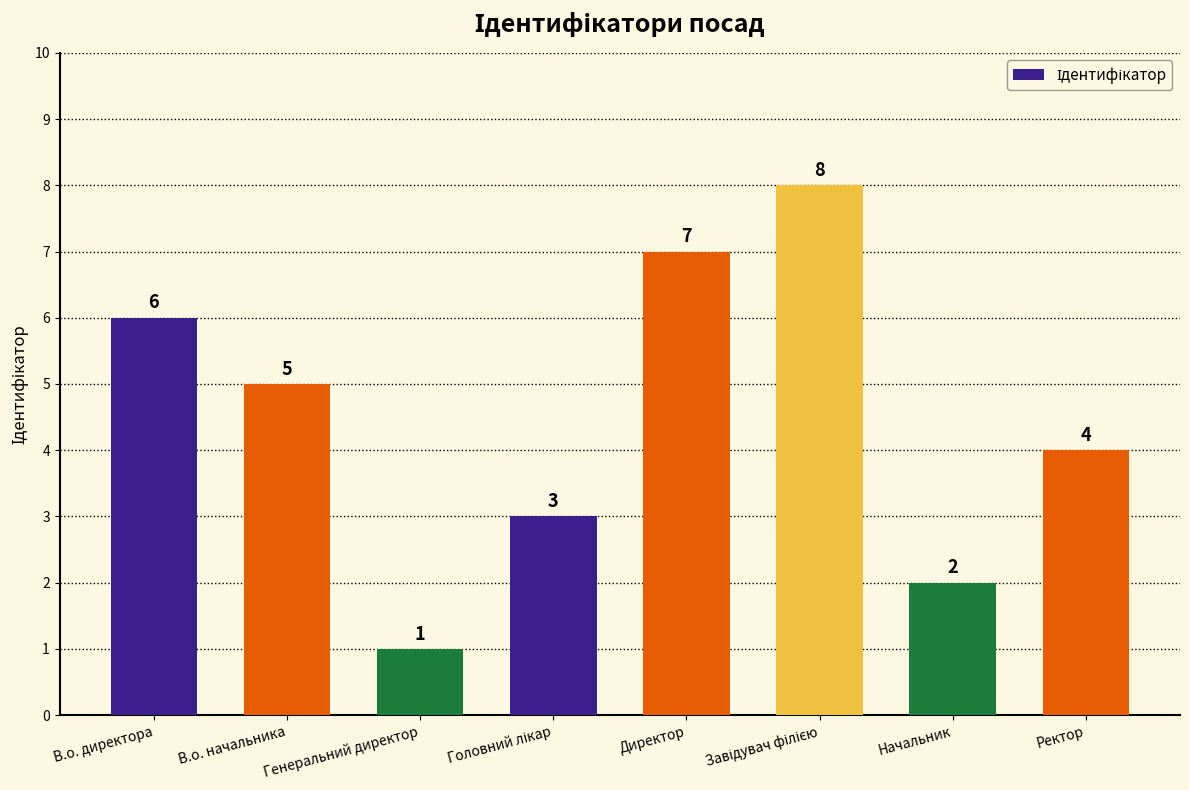

At which label does the data first exceed 5?

В.о. директора